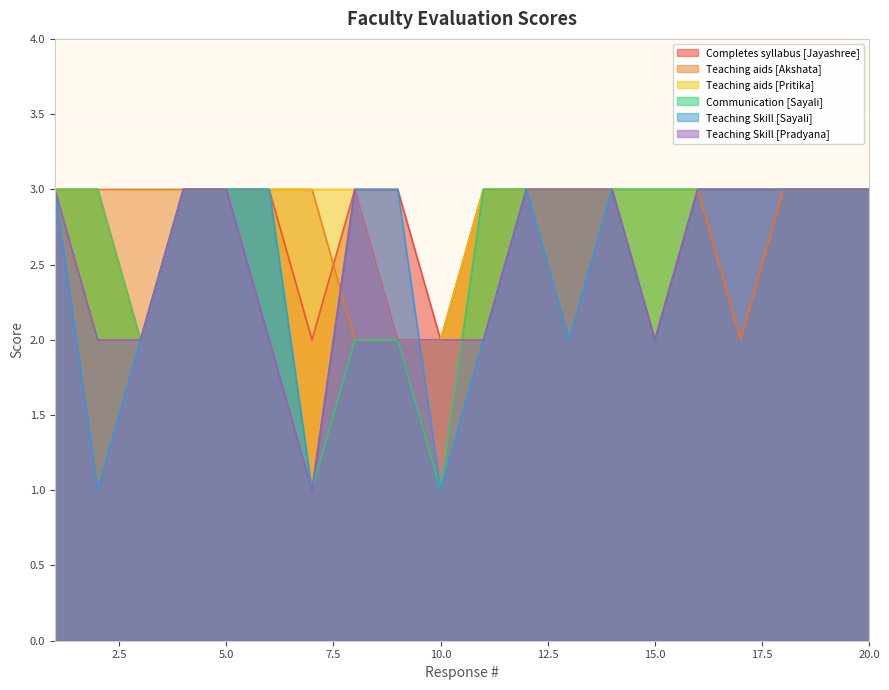

Which label corresponds to the smallest value in the chart?

7